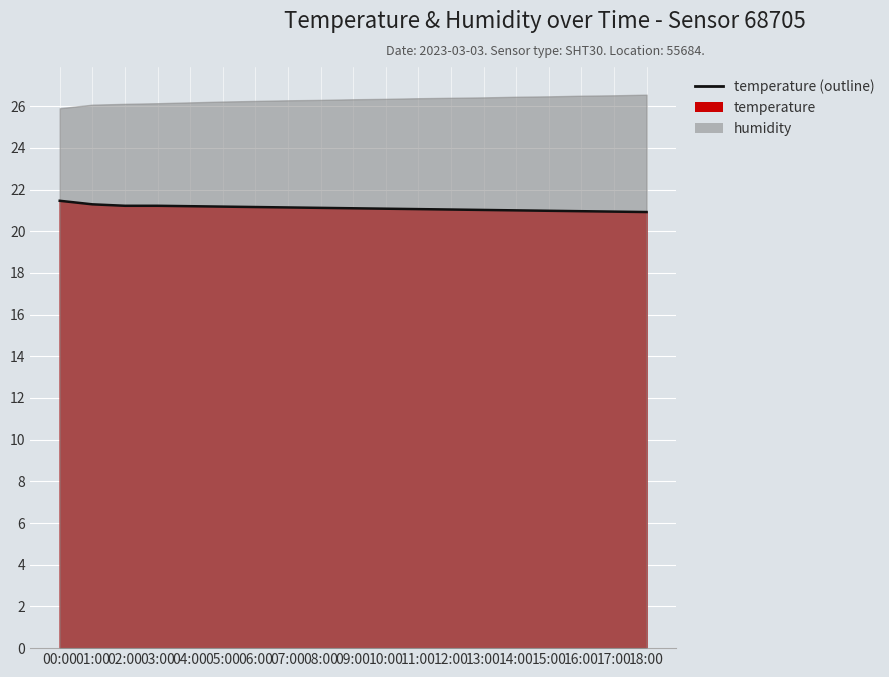

What position from the left is 05:00?

6